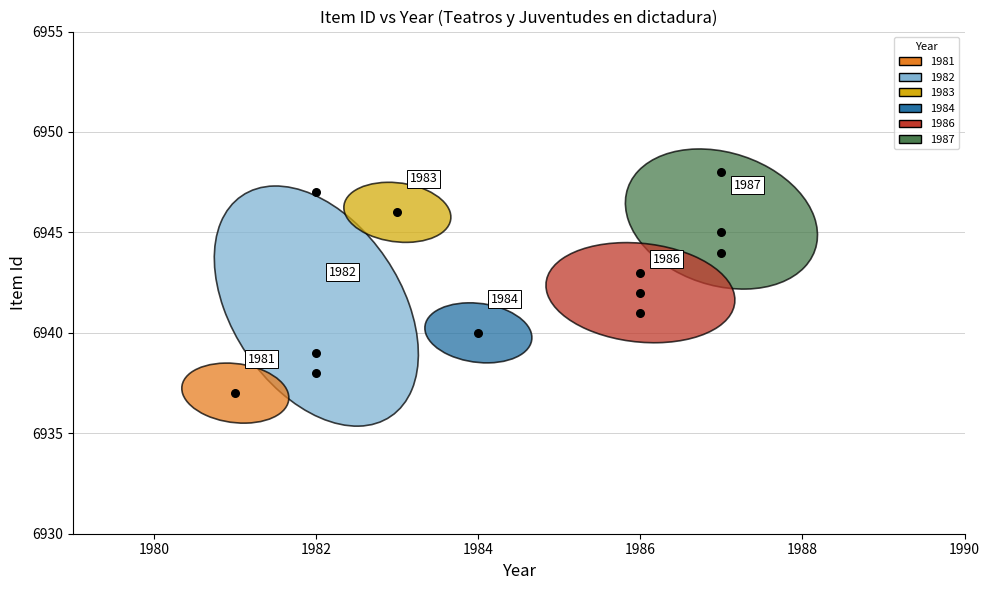

What Y value in the scatter plot is closest to 6942?

6942